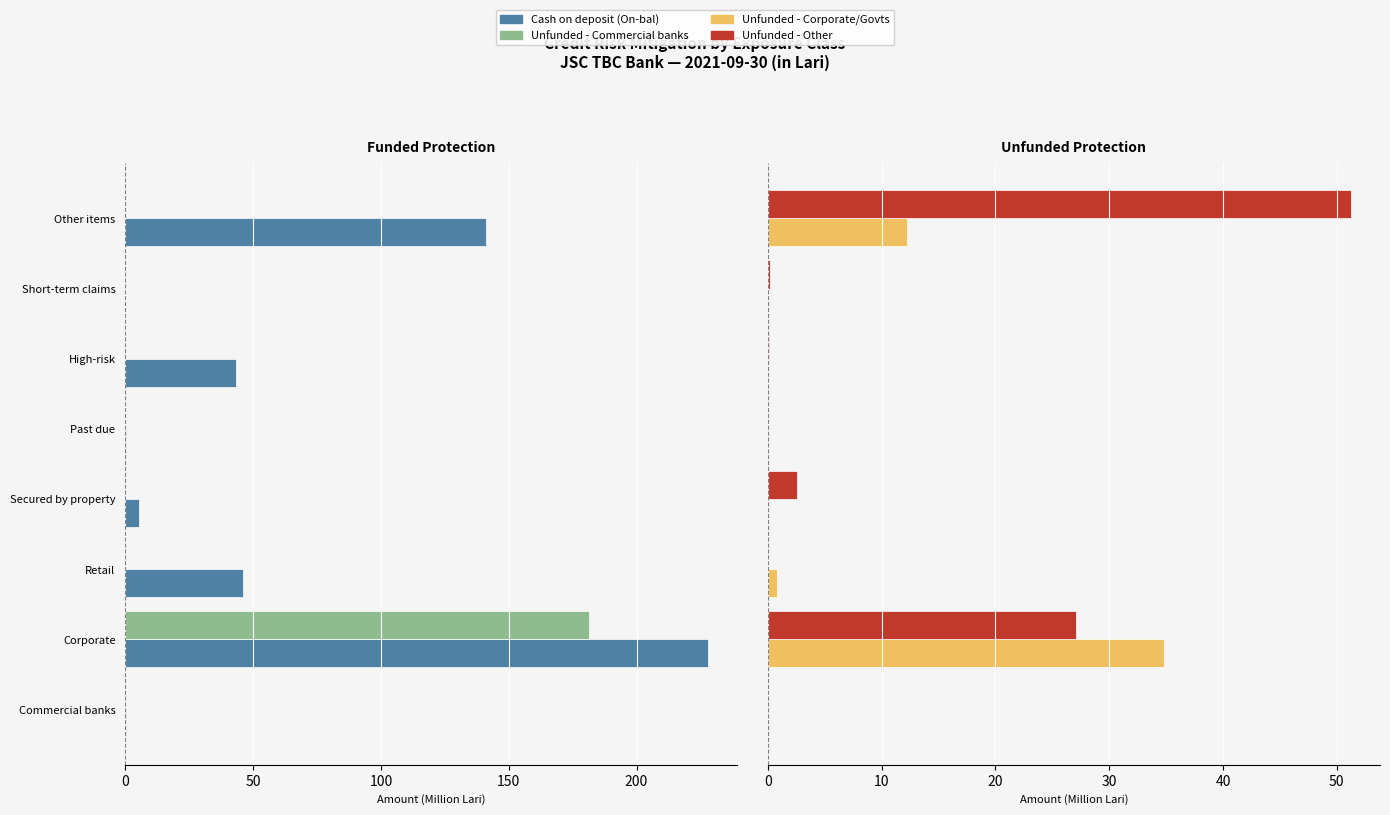

What are all the series names shown in the legend?

Cash on deposit (On-bal), Unfunded - Commercial banks, Unfunded - Corporate/Govts, Unfunded - Other